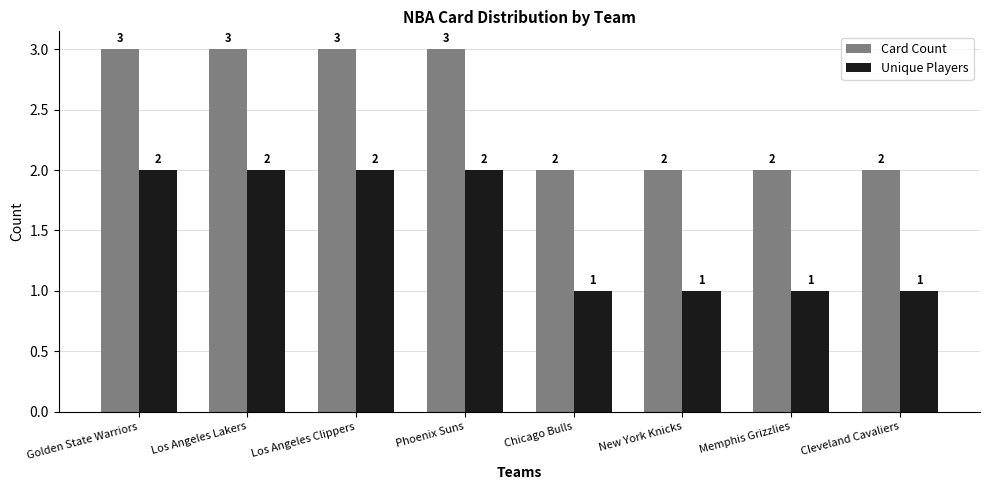

The value of Unique Players at Golden State Warriors is 2. True or false?

True